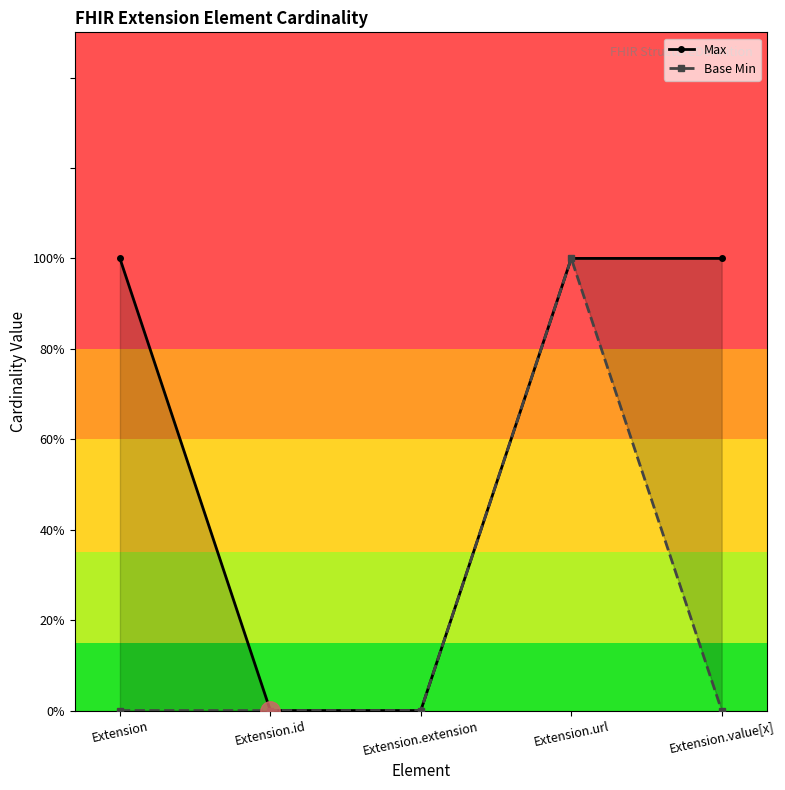

Which series has the largest range (max minus min)?

Max